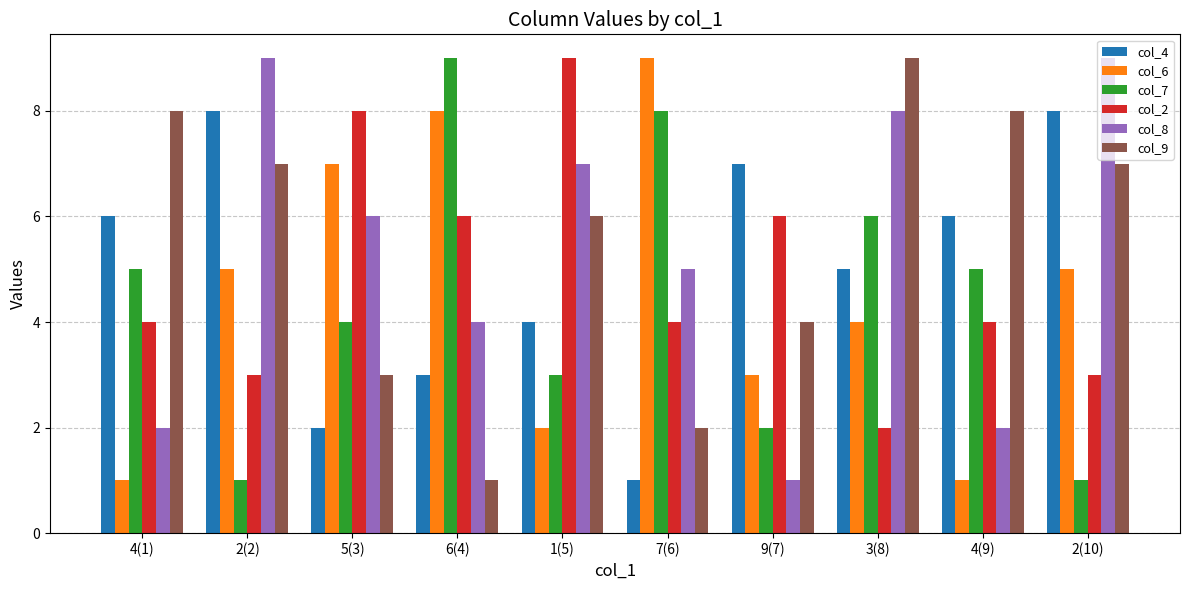

What is the label of the 6th bar from the right?

1(5)